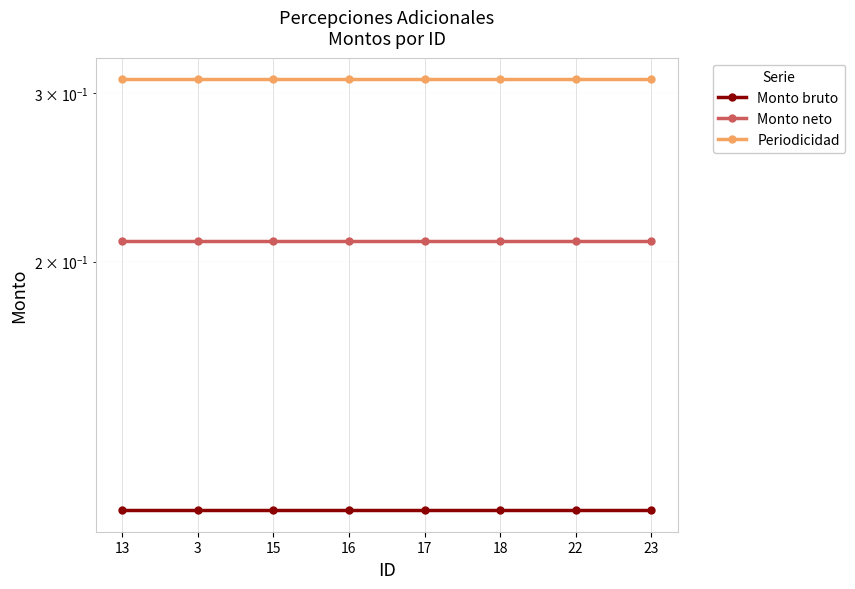

True or false: Monto bruto has more than 2 interior local peaks.

False